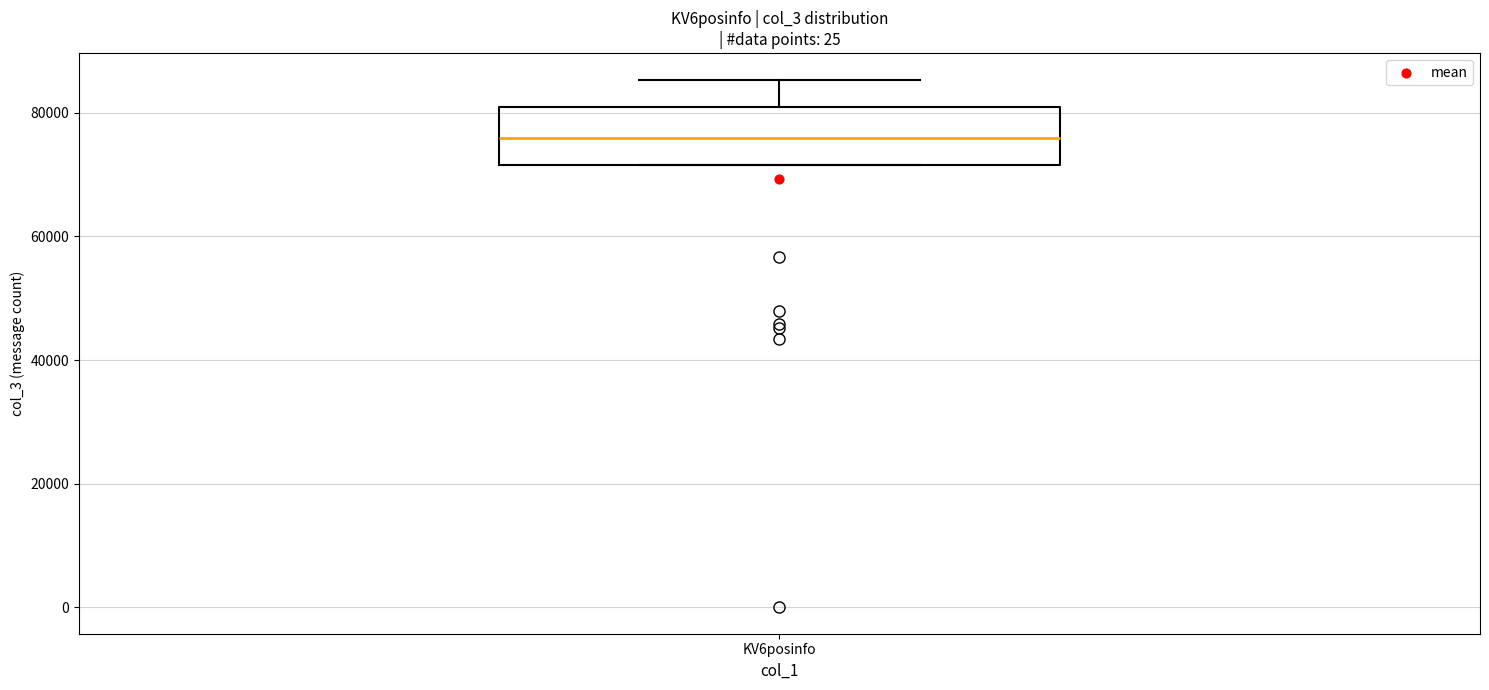

Read this box plot against the y-axis: the position of the median line, the range covered by the box, and the ends of both whiskers. The values are not printed on the chart, so give them approximately, as read against the axis.

median 76000, box 72000 to 80000, whiskers 72000 to 86000